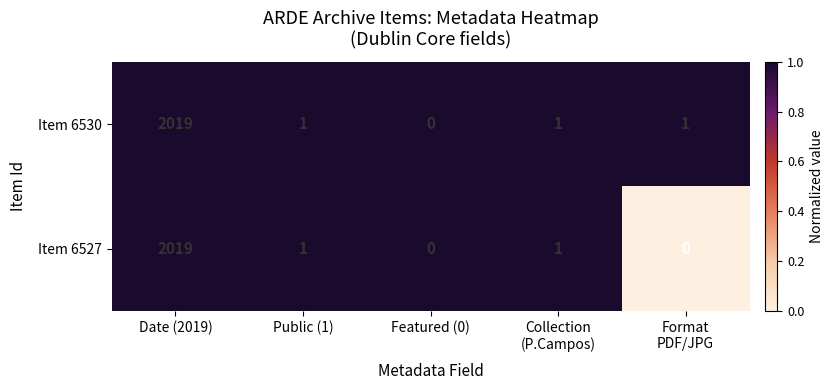

At which label does Item 6527 first exceed 1?

Date (2019)